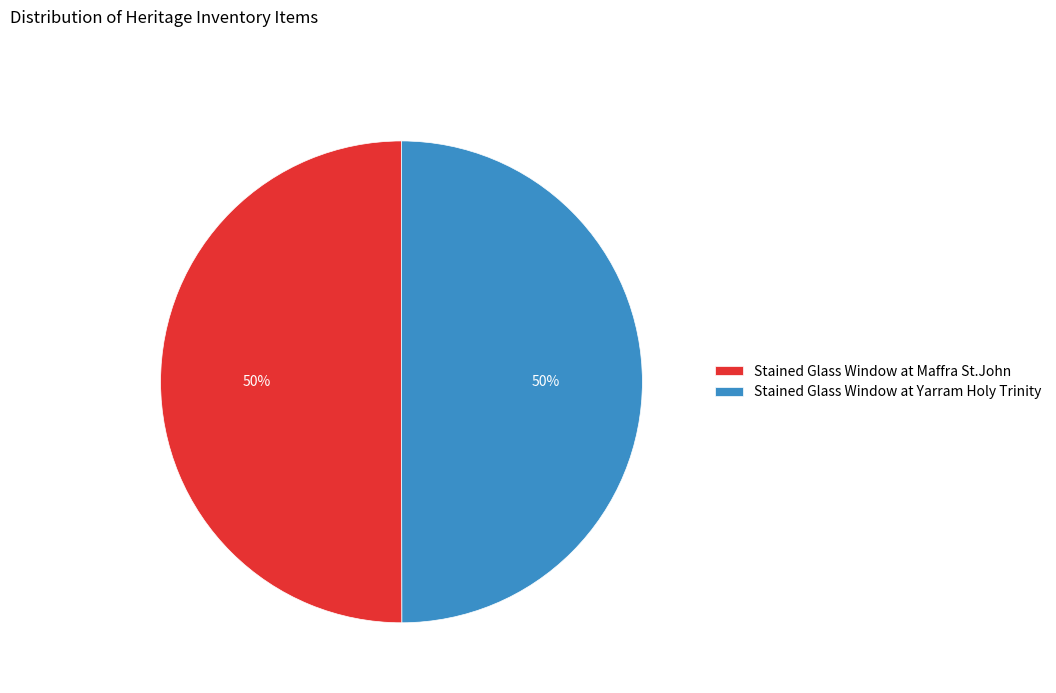

What is the ratio of the value at Stained Glass Window at Maffra St.John to the value at Stained Glass Window at Yarram Holy Trinity?

1.0